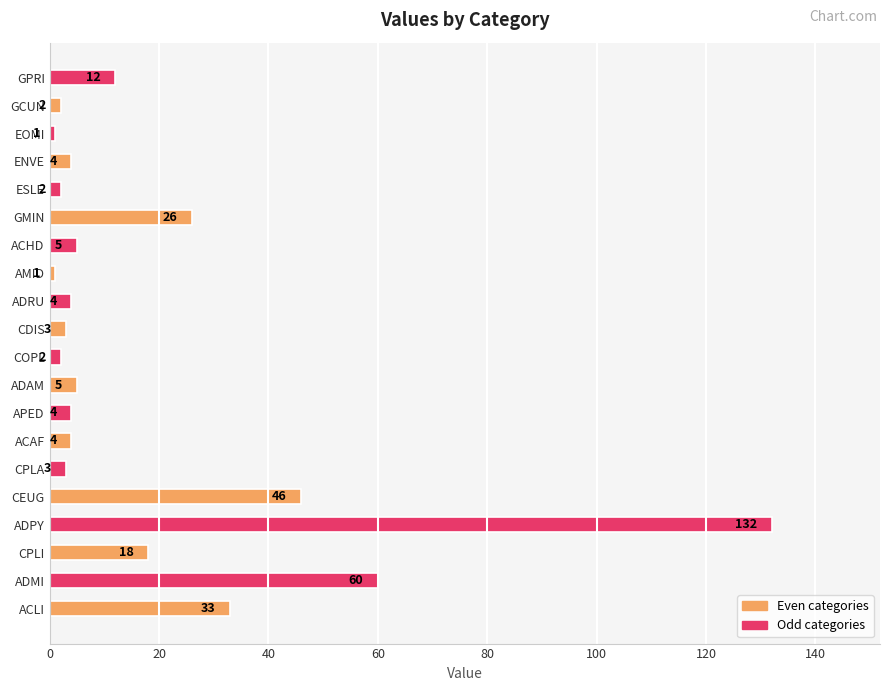

What is the difference between the values at ACLI and ADPY?

99